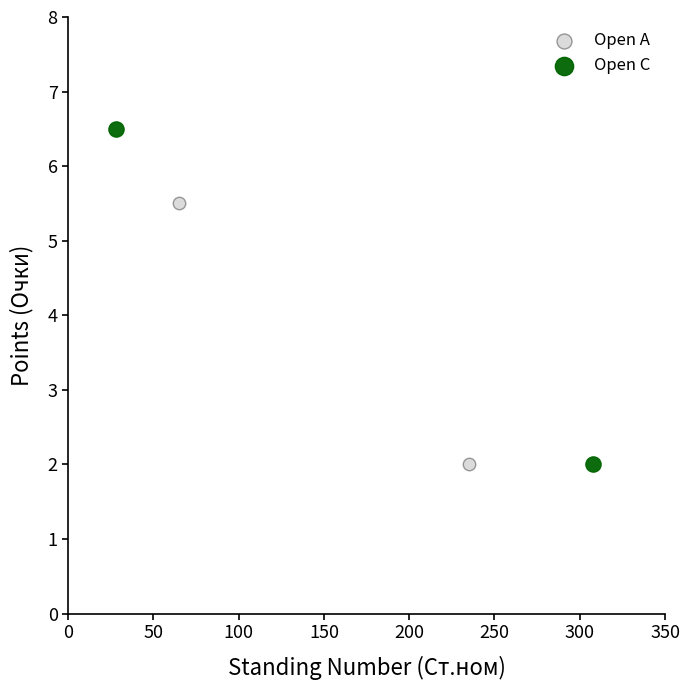

Which series has the widest spread of Y values?

Open C